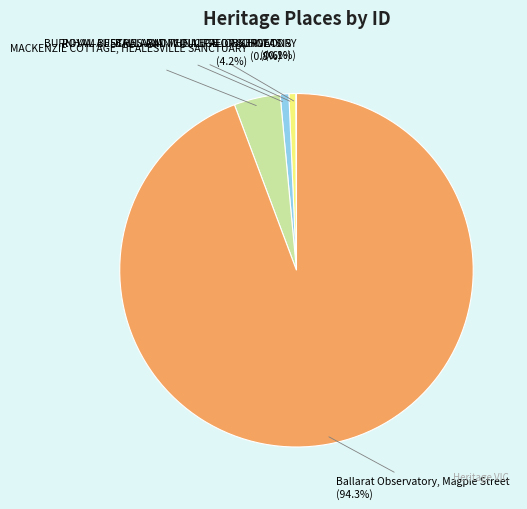

Is there a majority slice in this chart?

Yes